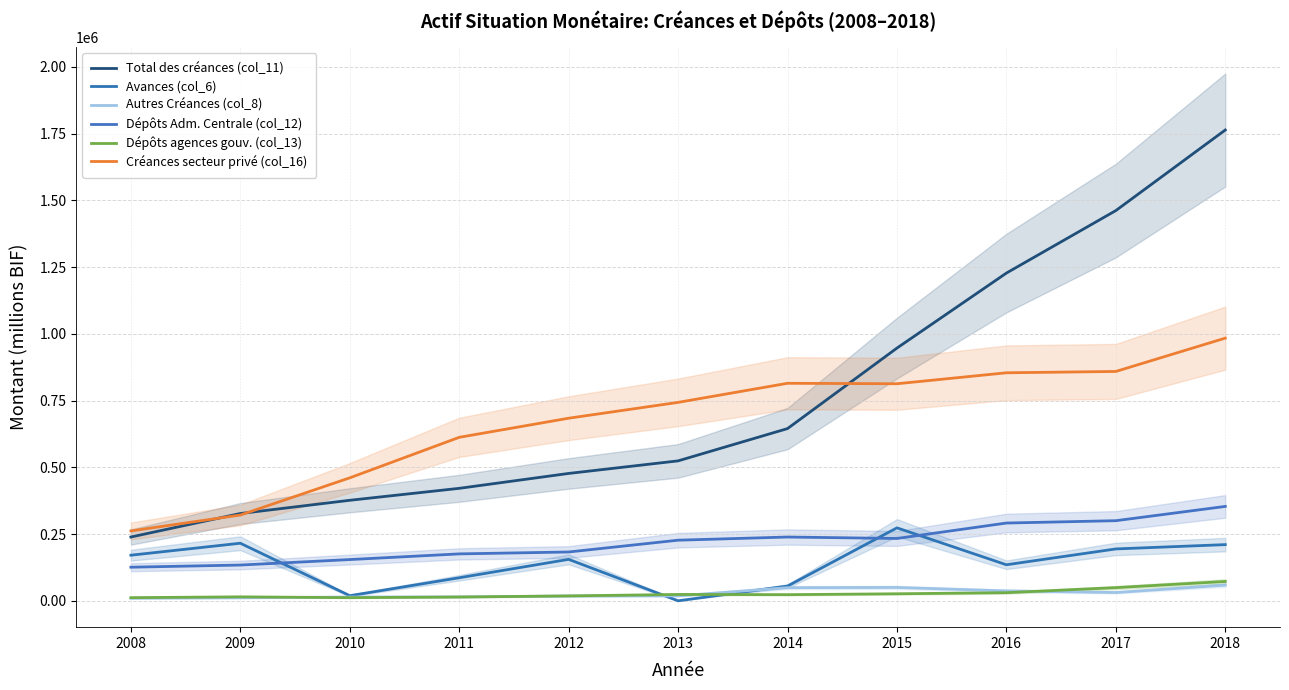

How many data points does each series have?

11